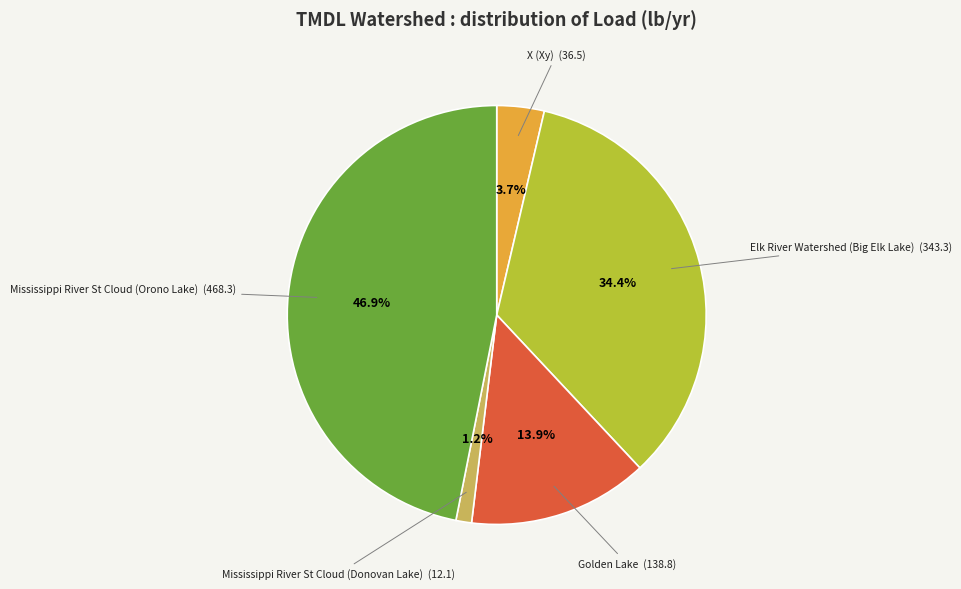

Does any single category account for the majority?

No